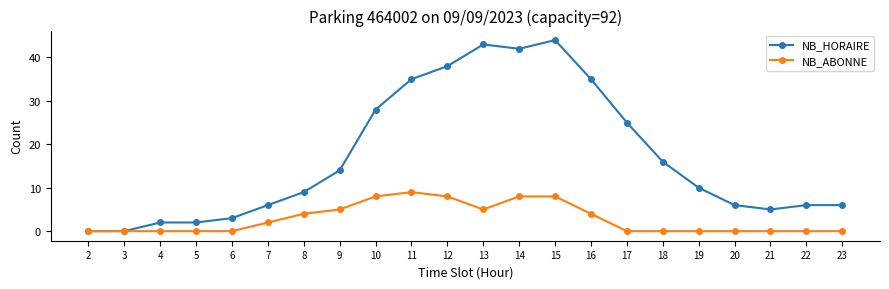

Which category has the highest value across all series?

15